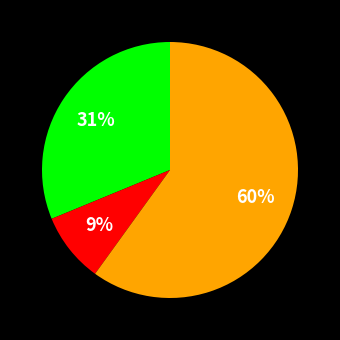

How many slices are in this pie chart?

3